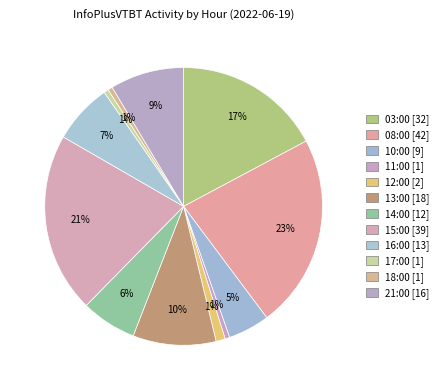

Which category has the biggest portion of the pie?

08:00